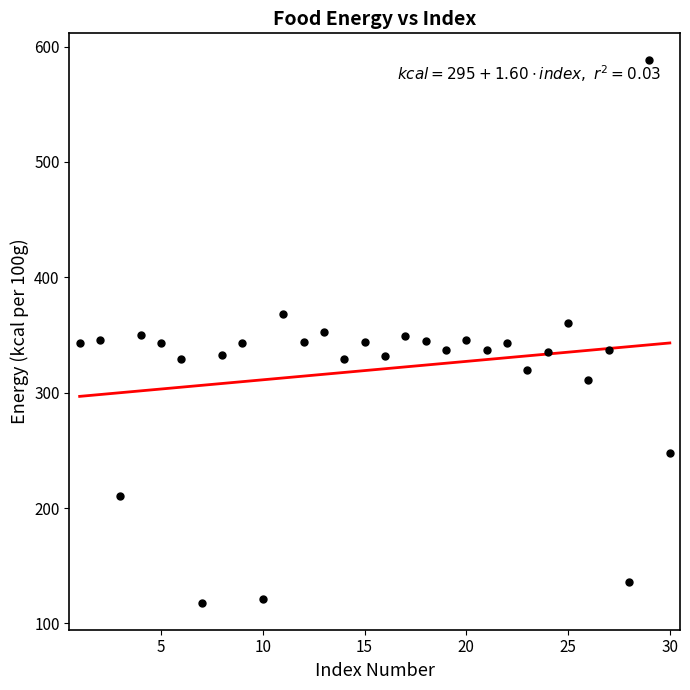

What is the range of X values (max minus min)?

29